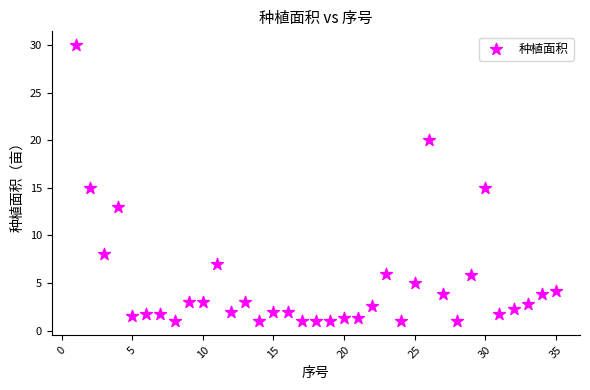

What is the range of Y values (max minus min)?

29.0